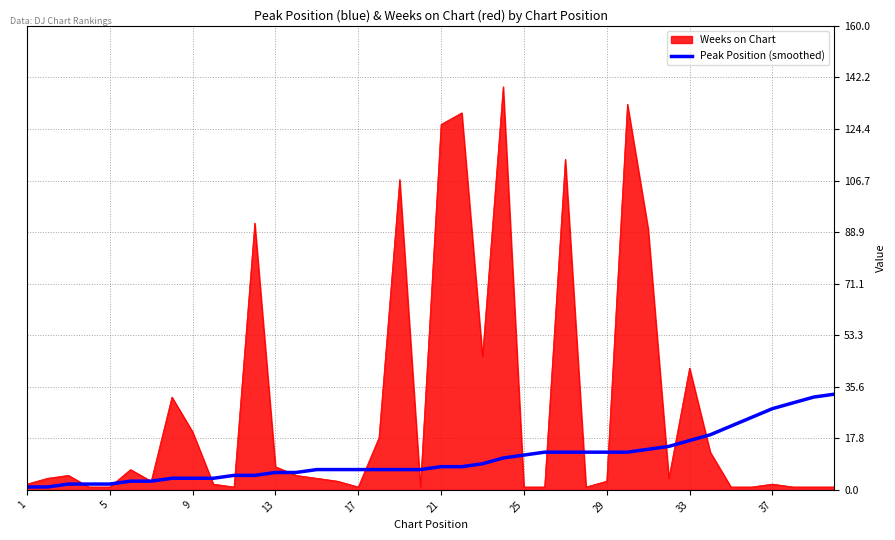

Which series has the largest range (max minus min)?

Weeks on Chart